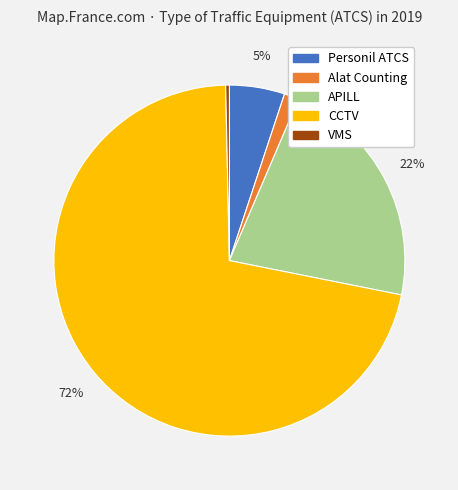

To the nearest percent, what is the difference between the Alat Counting and Personil ATCS slice percentages?

4%